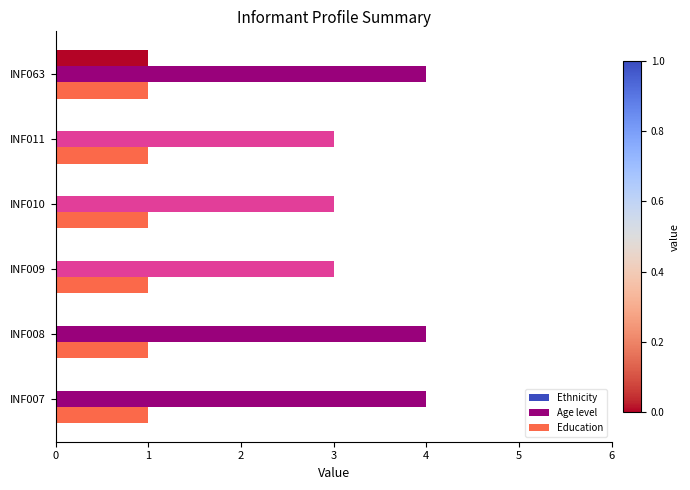

At which category is the sum across all series the highest?

INF063